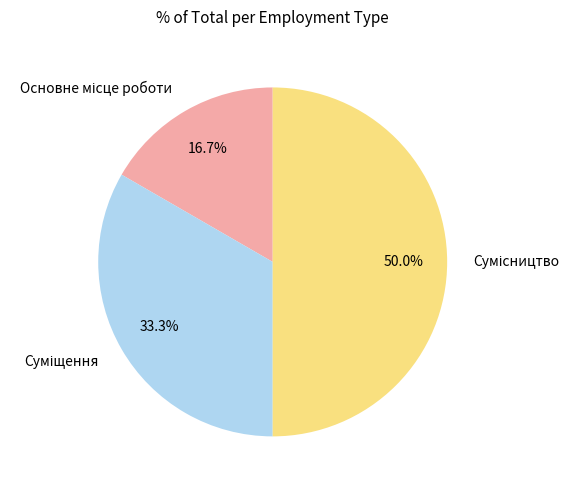

Rank the categories by value from highest to lowest.

Сумісництво, Суміщення, Основне місце роботи